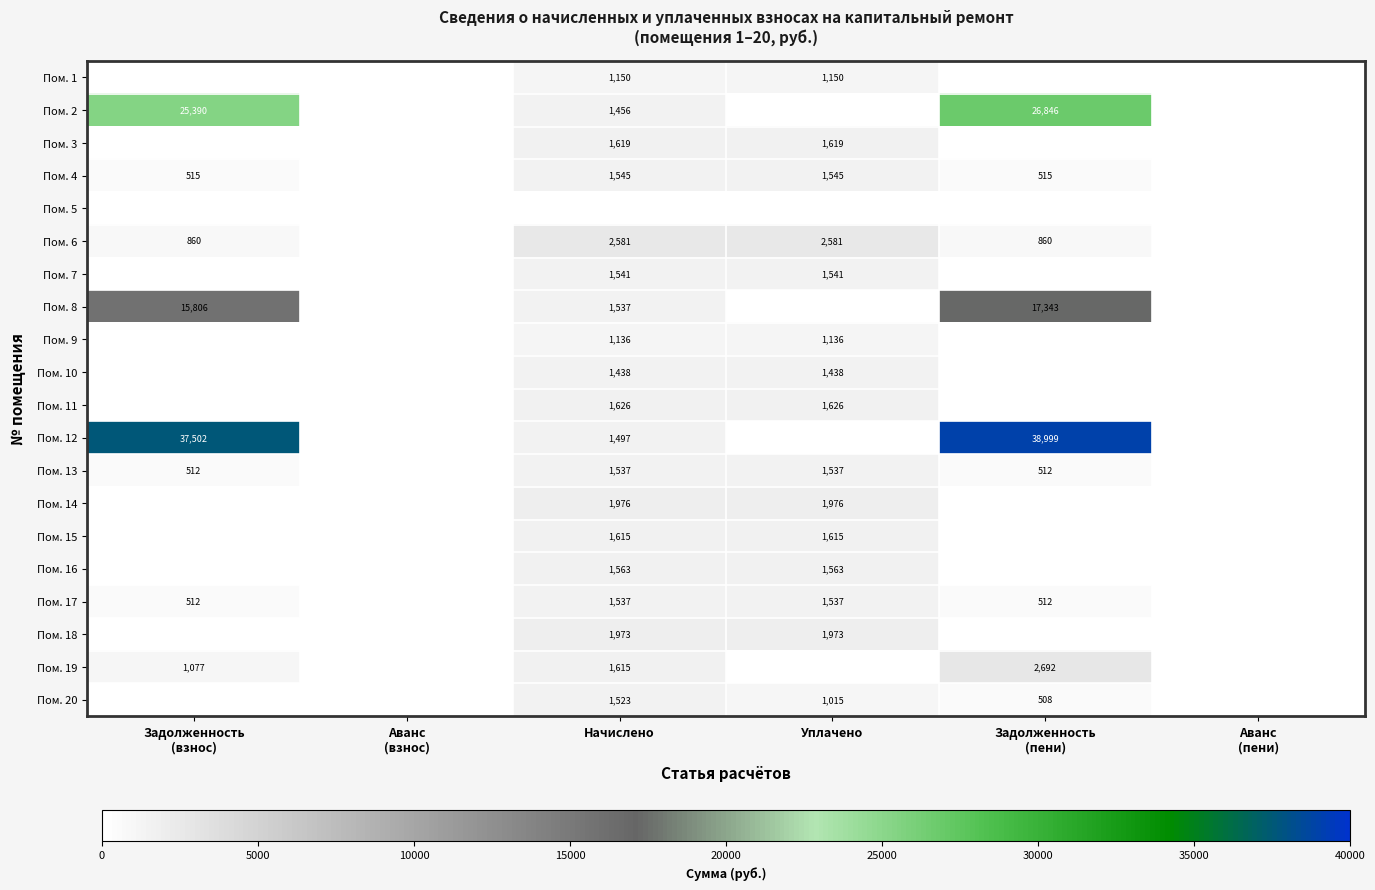

Which series changed the most between Начислено and Задолженность (пени)?

Пом. 12